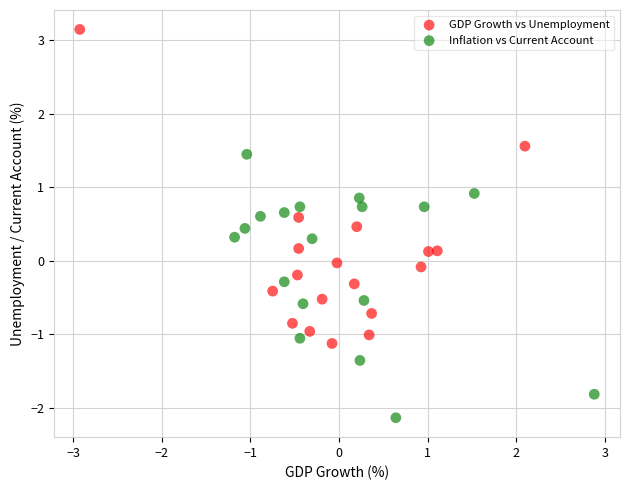

Which series reaches the maximum Y coordinate?

GDP Growth vs Unemployment